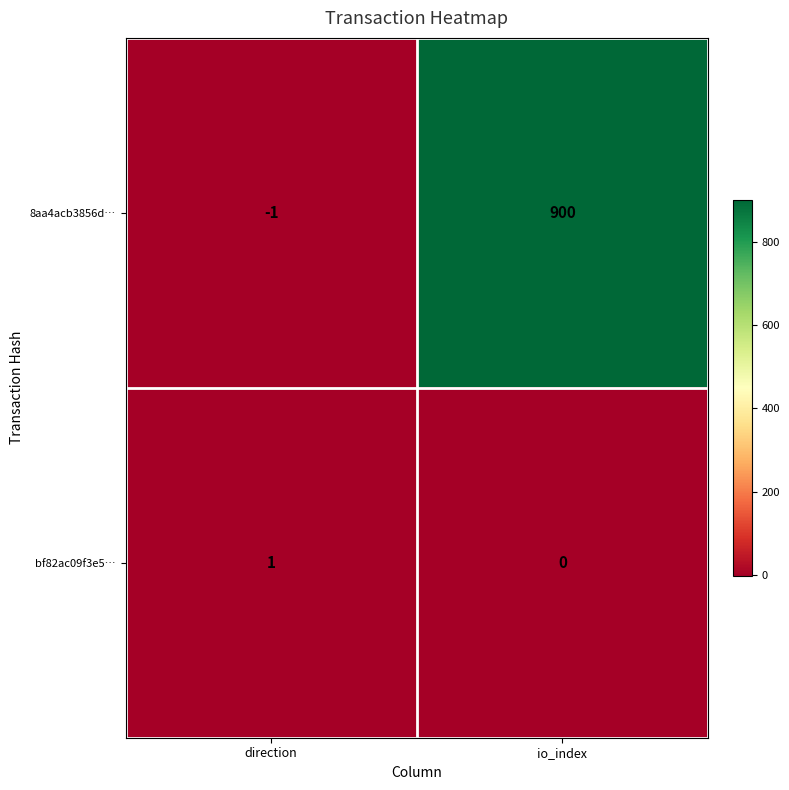

What is the average value of the 8aa4acb3856d… series?

450